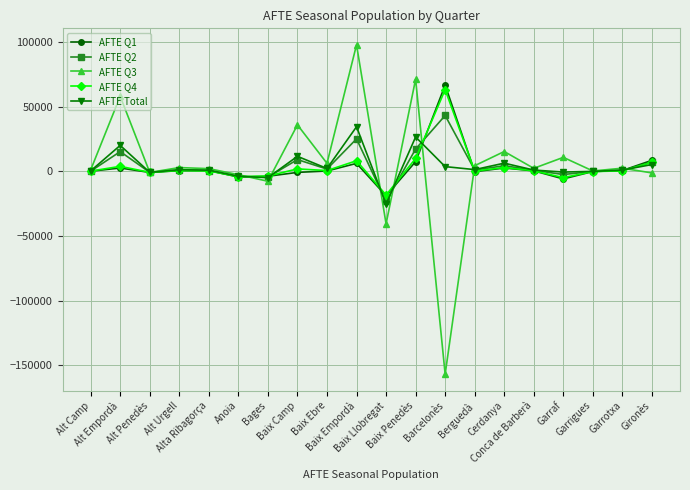

At how many categories does at least one series exceed 31695?

5